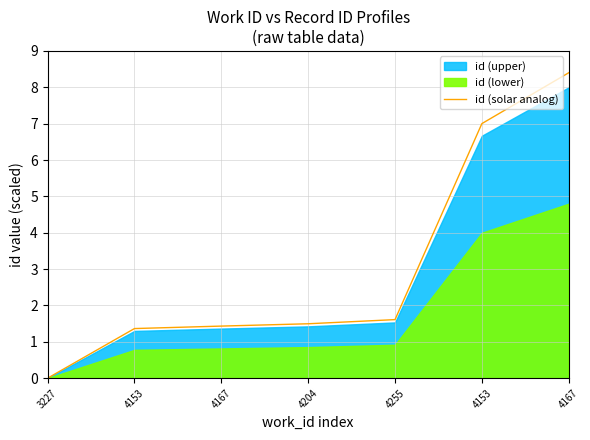

What is the average value?

3.0